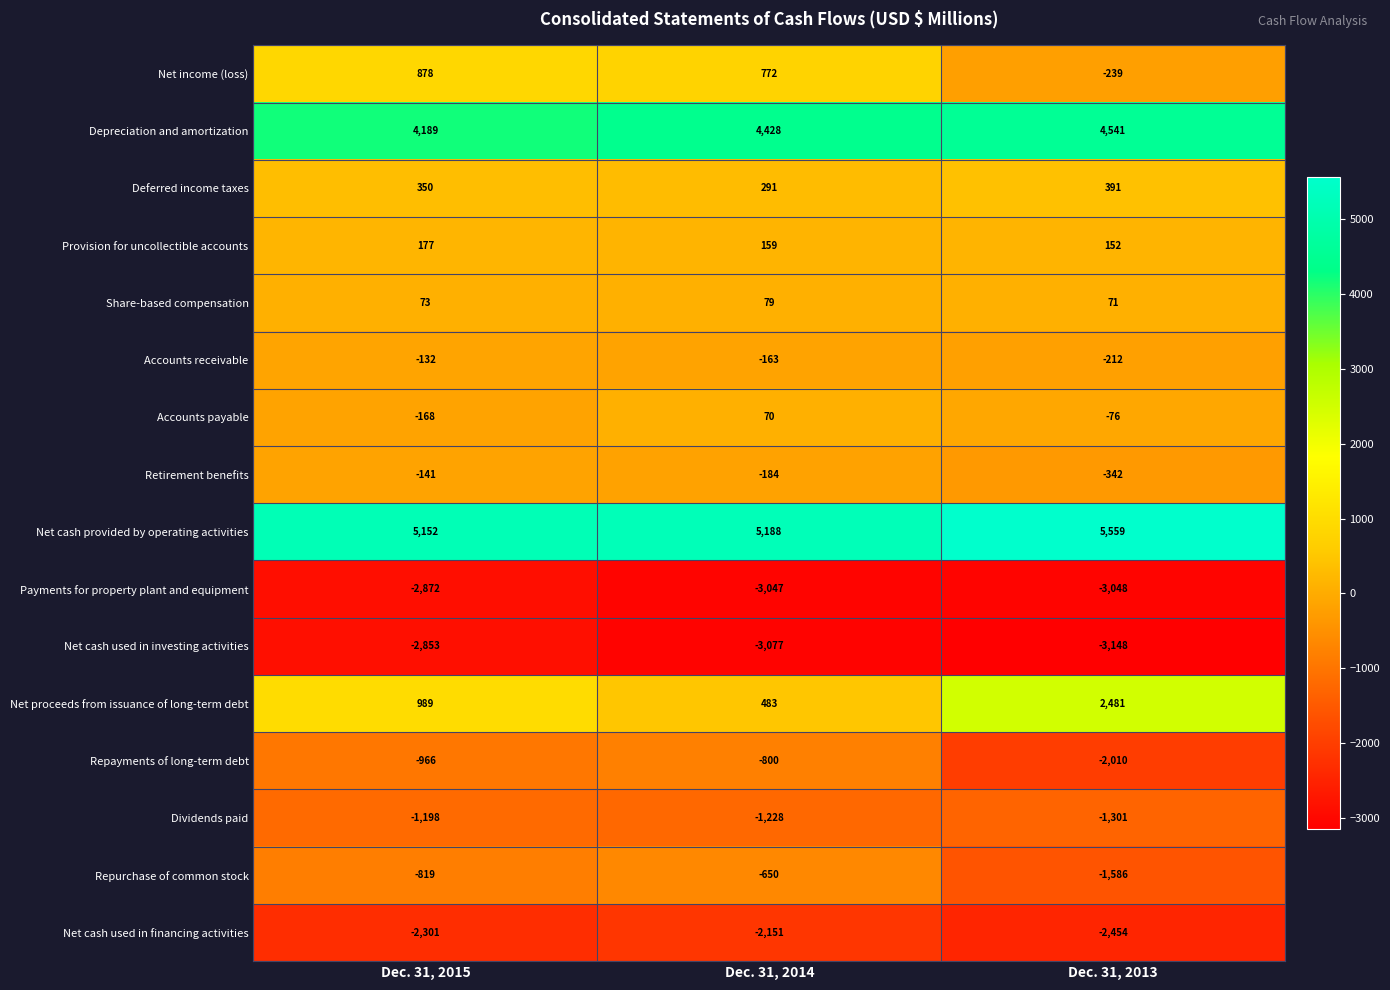

The Net cash provided by operating activities series shows 1503 at Dec. 31, 2014. True or false?

False